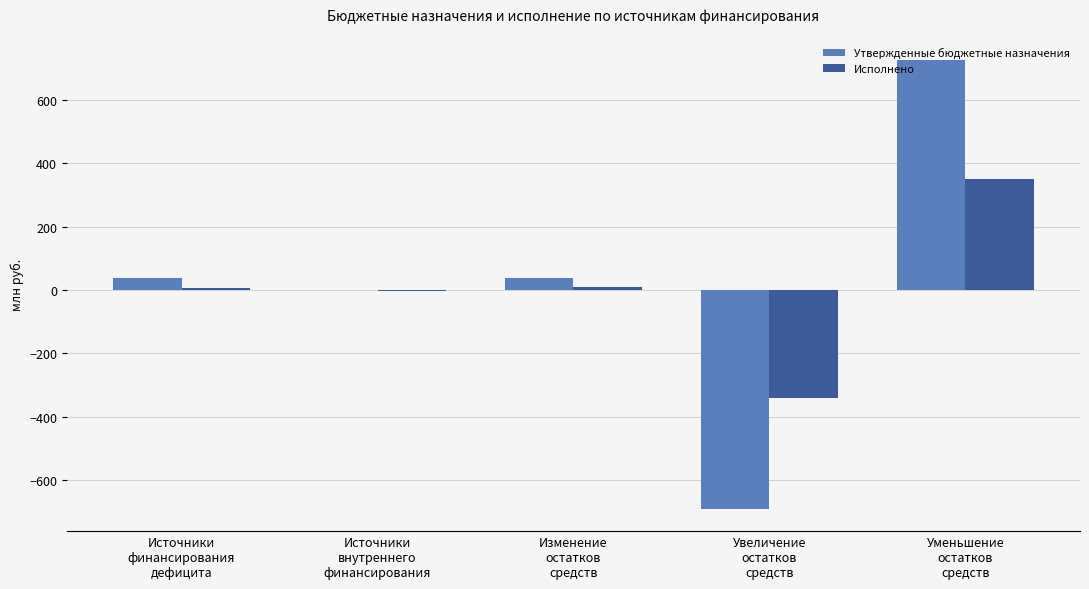

What is the greatest value displayed?

728.0